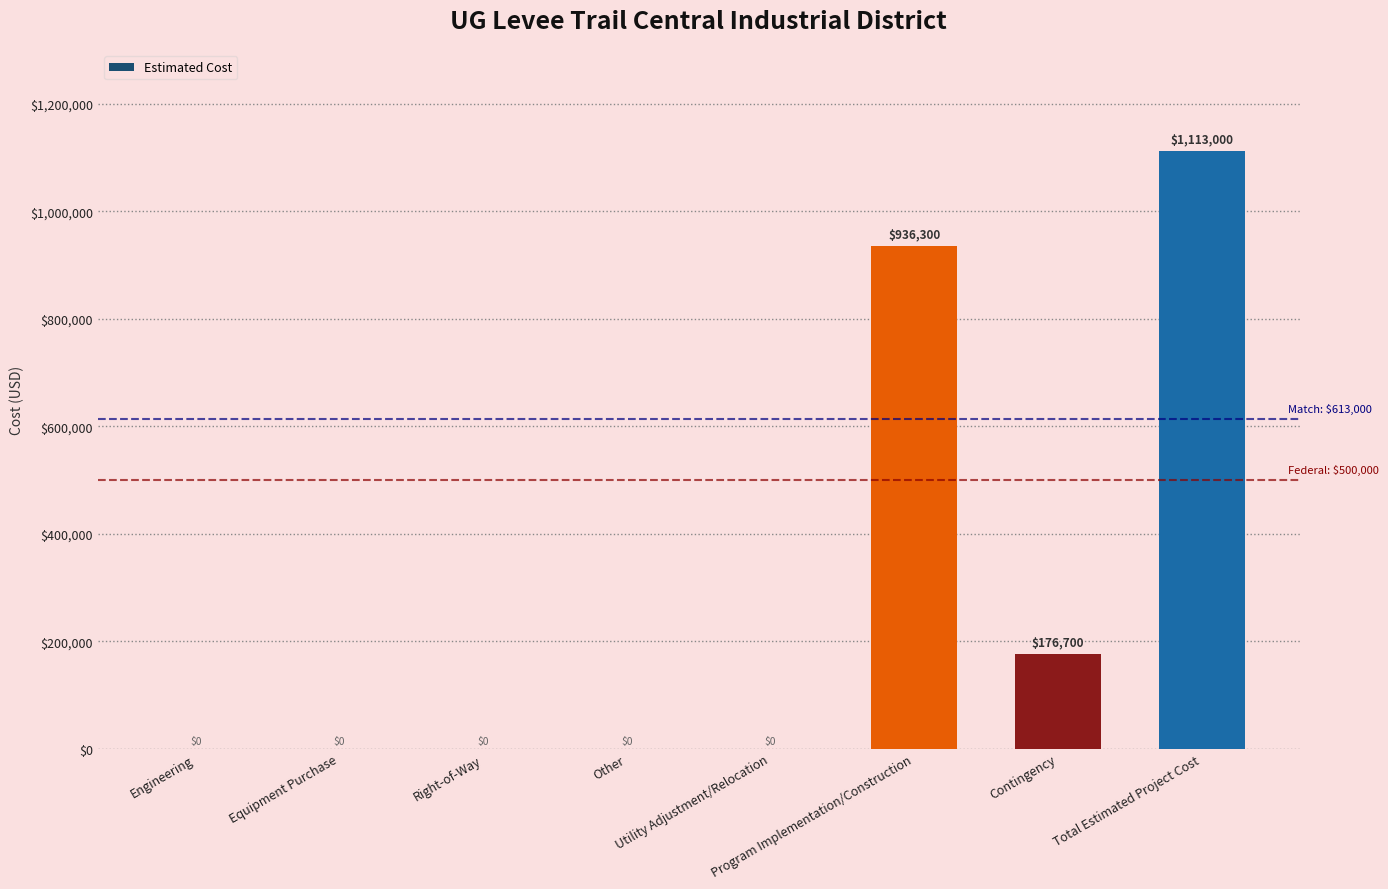

How many values are above zero?

3